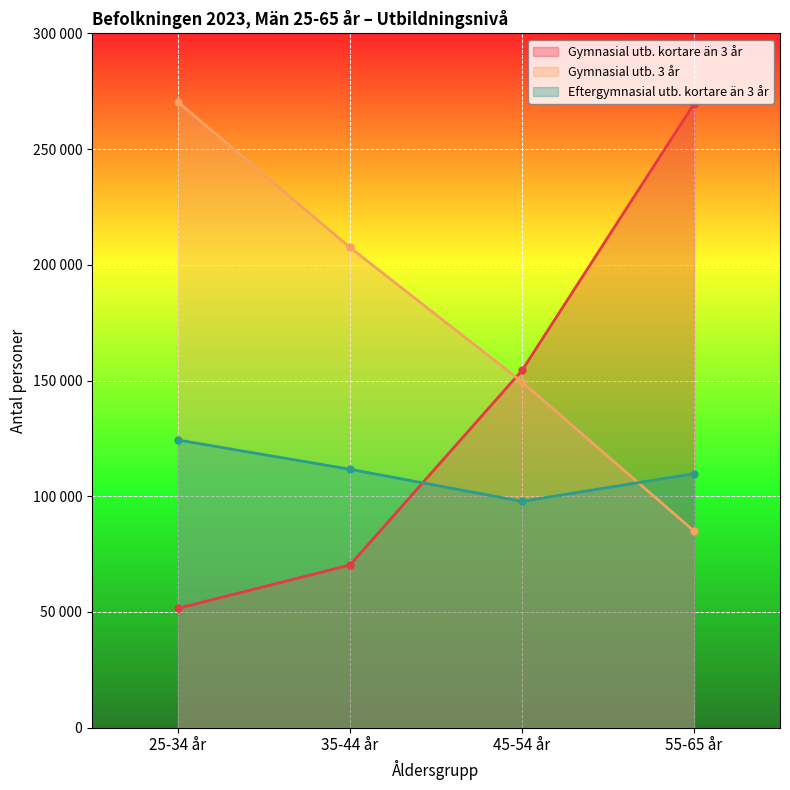

At which label is Gymnasial utb. 3 år closest to 177671?

45-54 år